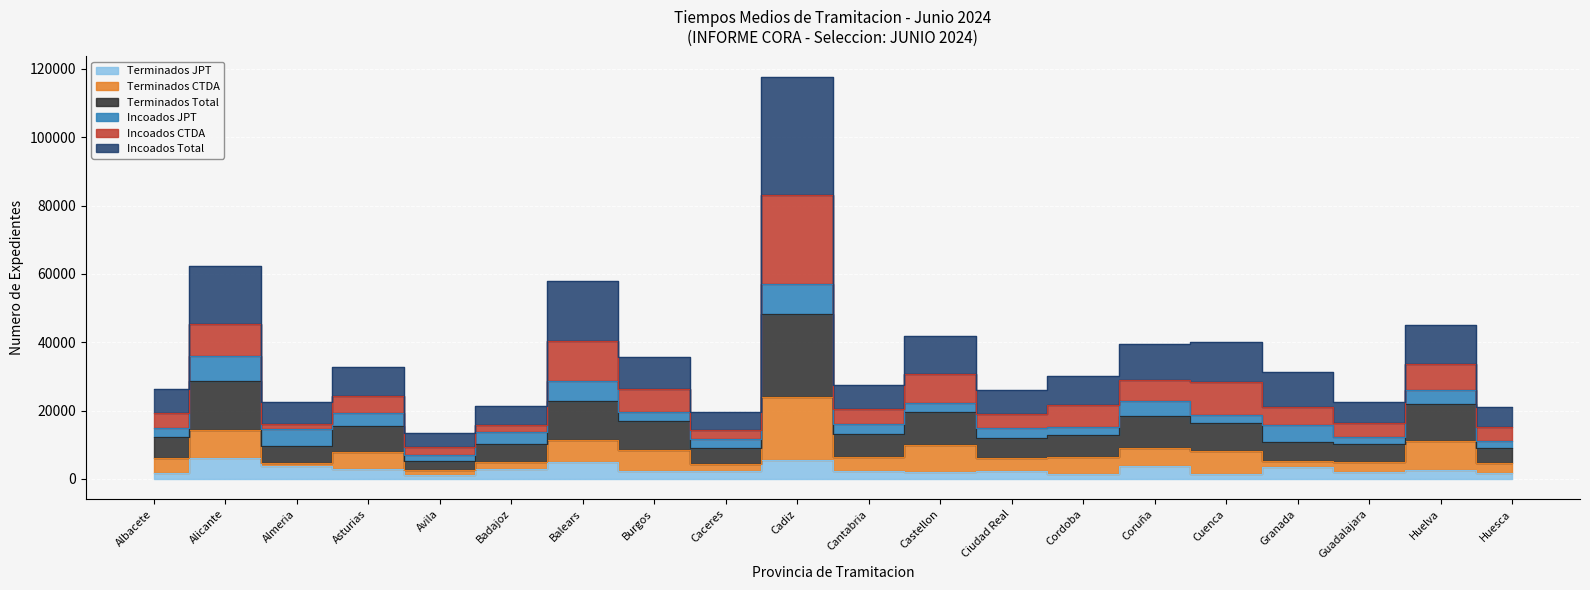

Rank the categories by Terminados JPT value from lowest to highest.

Avila, Cuenca, Cordoba, Albacete, Huesca, Guadalajara, Castellon, Burgos, Cantabria, Caceres, Ciudad Real, Huelva, Asturias, Badajoz, Granada, Coruña, Almeria, Balears, Cadiz, Alicante